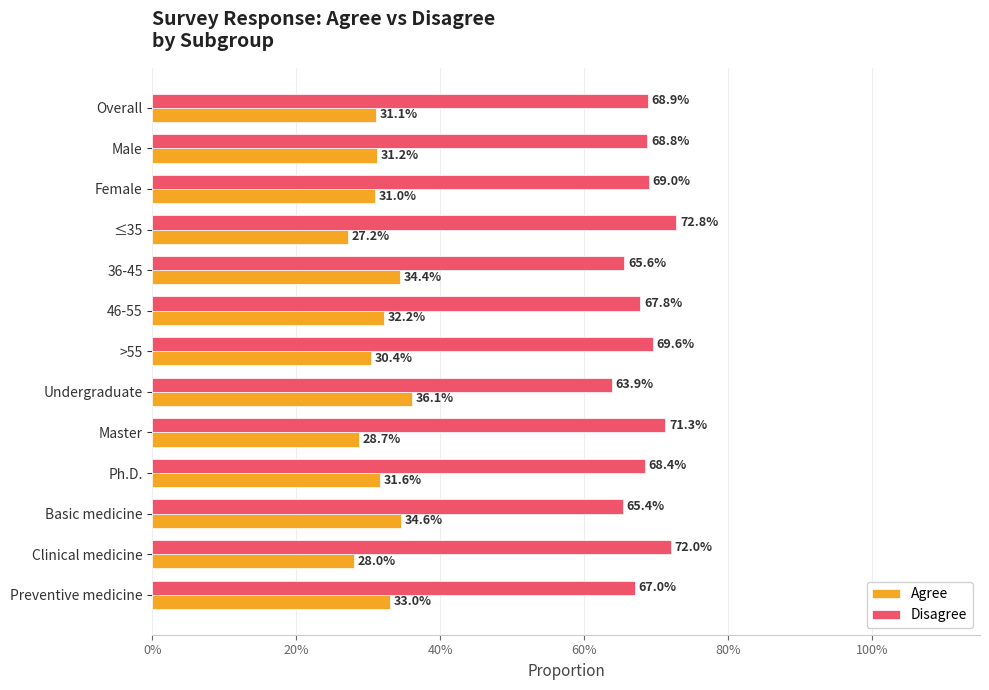

What are all the series names shown in the legend?

Agree, Disagree